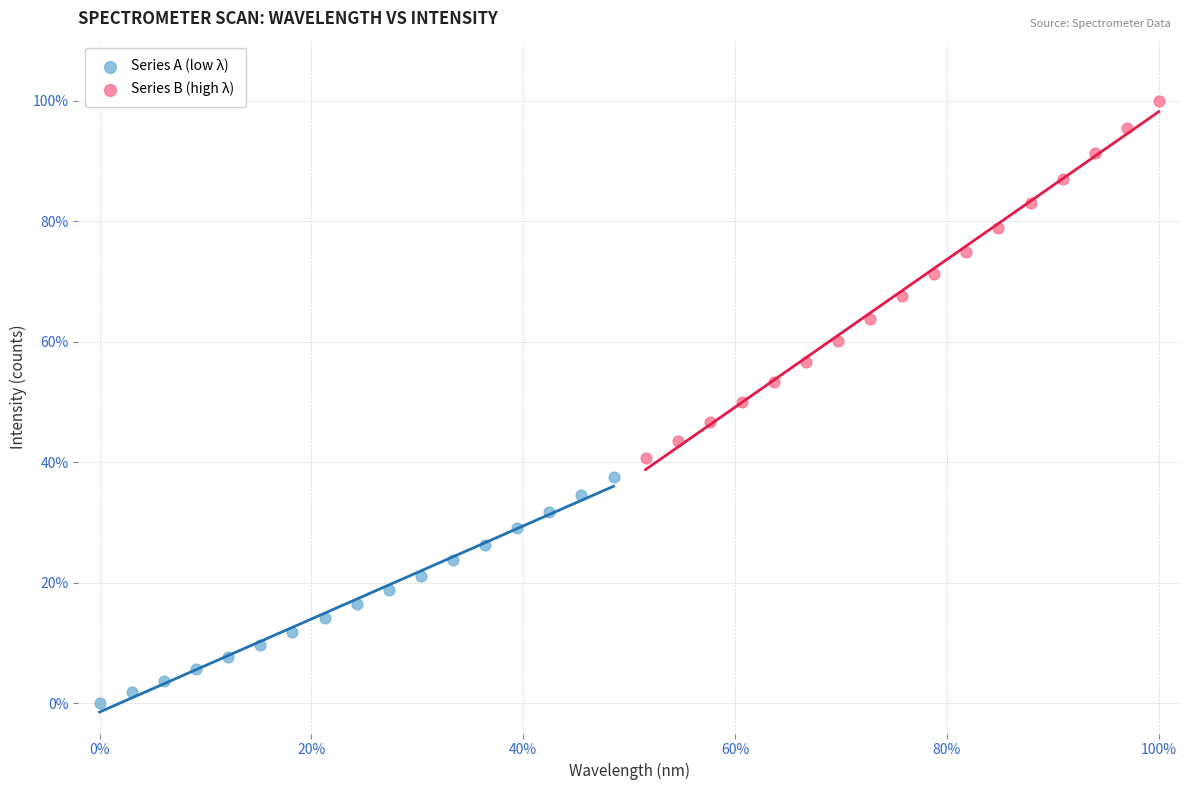

What are all the series names shown in the legend?

Series A (low λ), Series B (high λ)